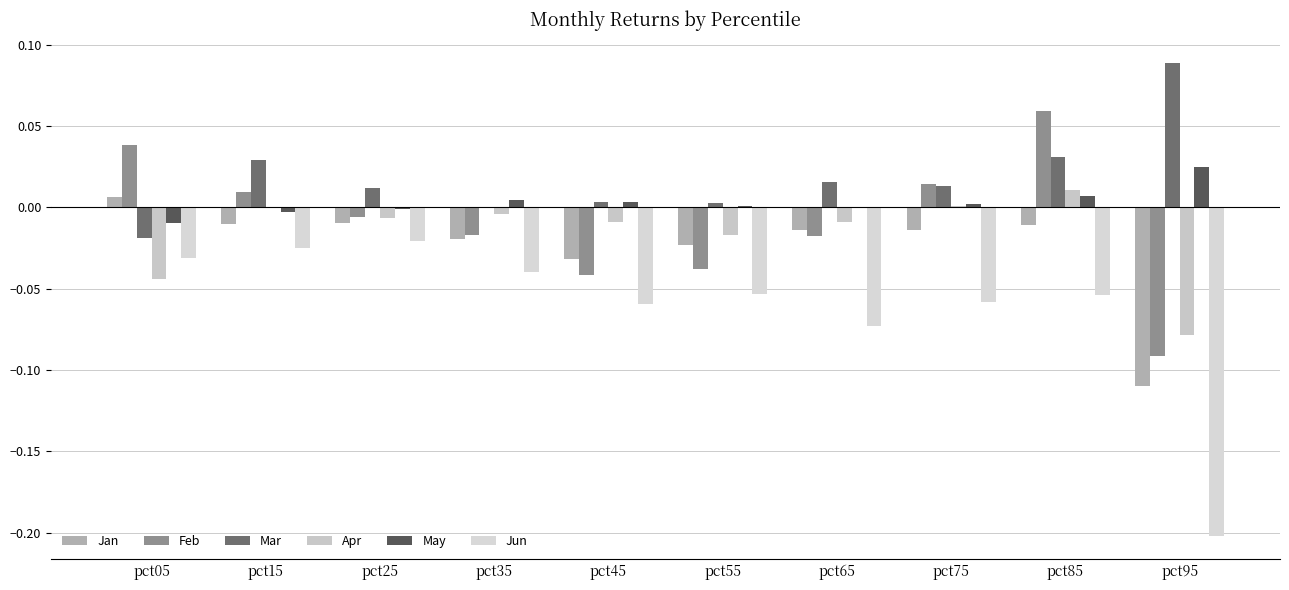

Between pct55 and pct95, which series saw the biggest shift?

Jun